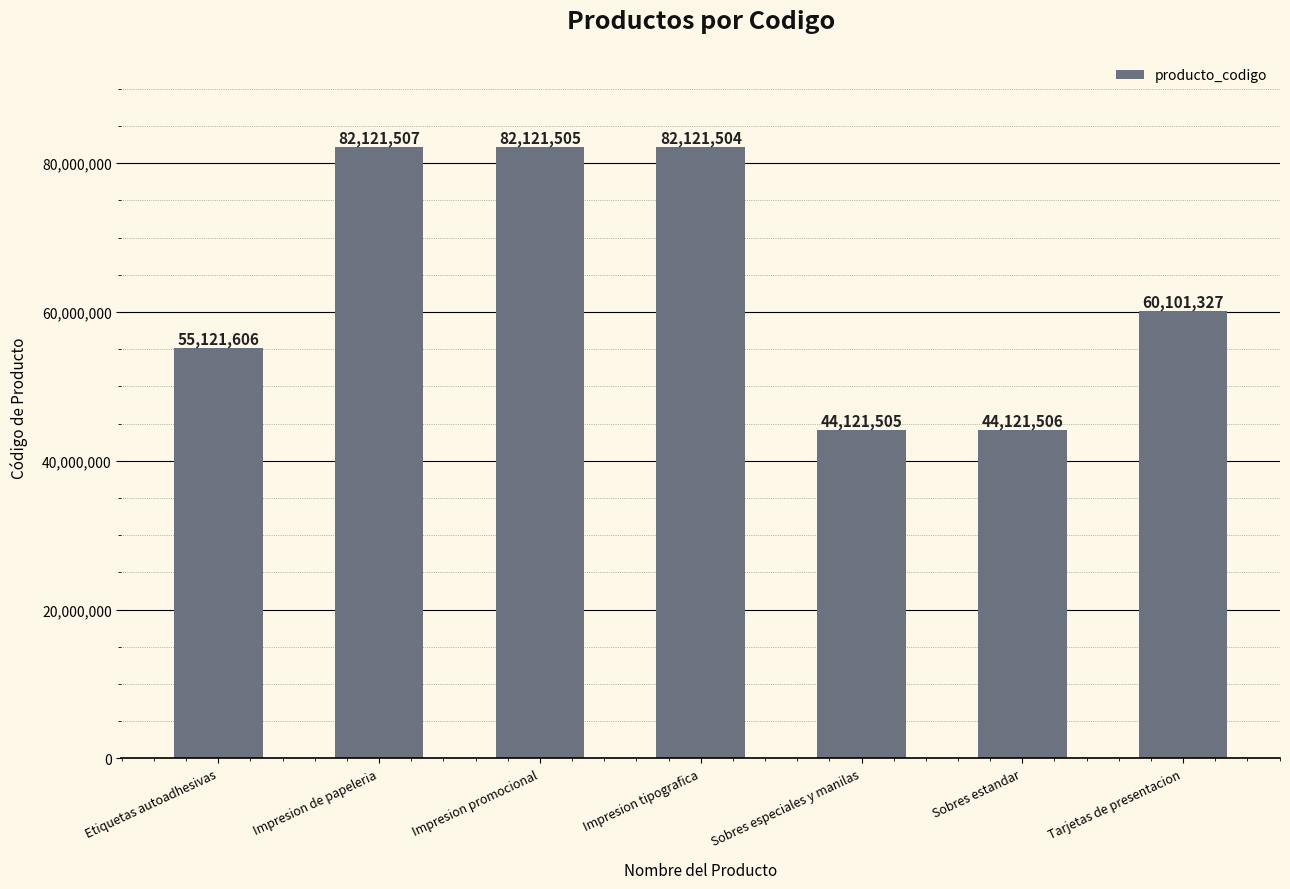

Is it true that the value at Tarjetas de presentacion is 36689921?

False